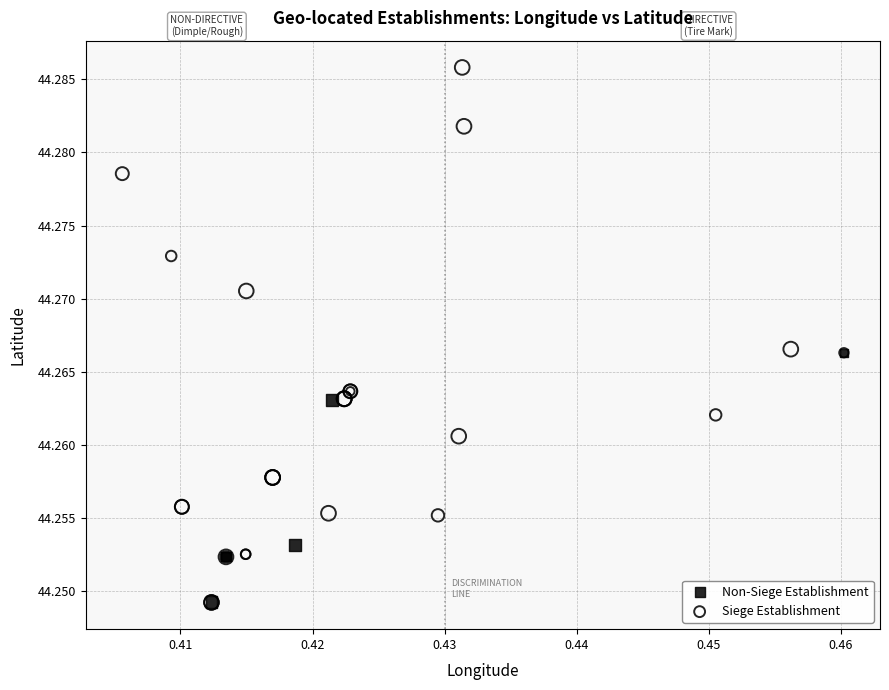

What are all the series names shown in the legend?

Non-Siege Establishment, Siege Establishment